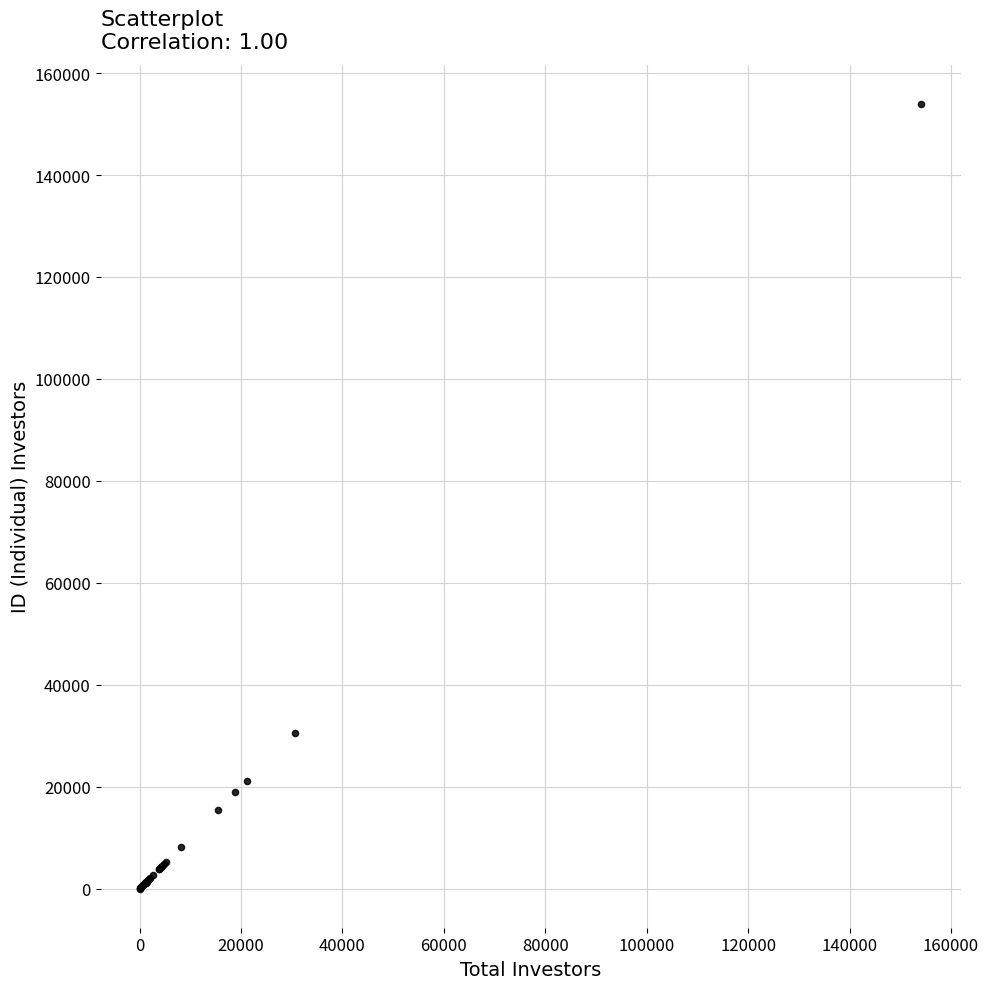

What Y value in the scatter plot is closest to 76967?

30547